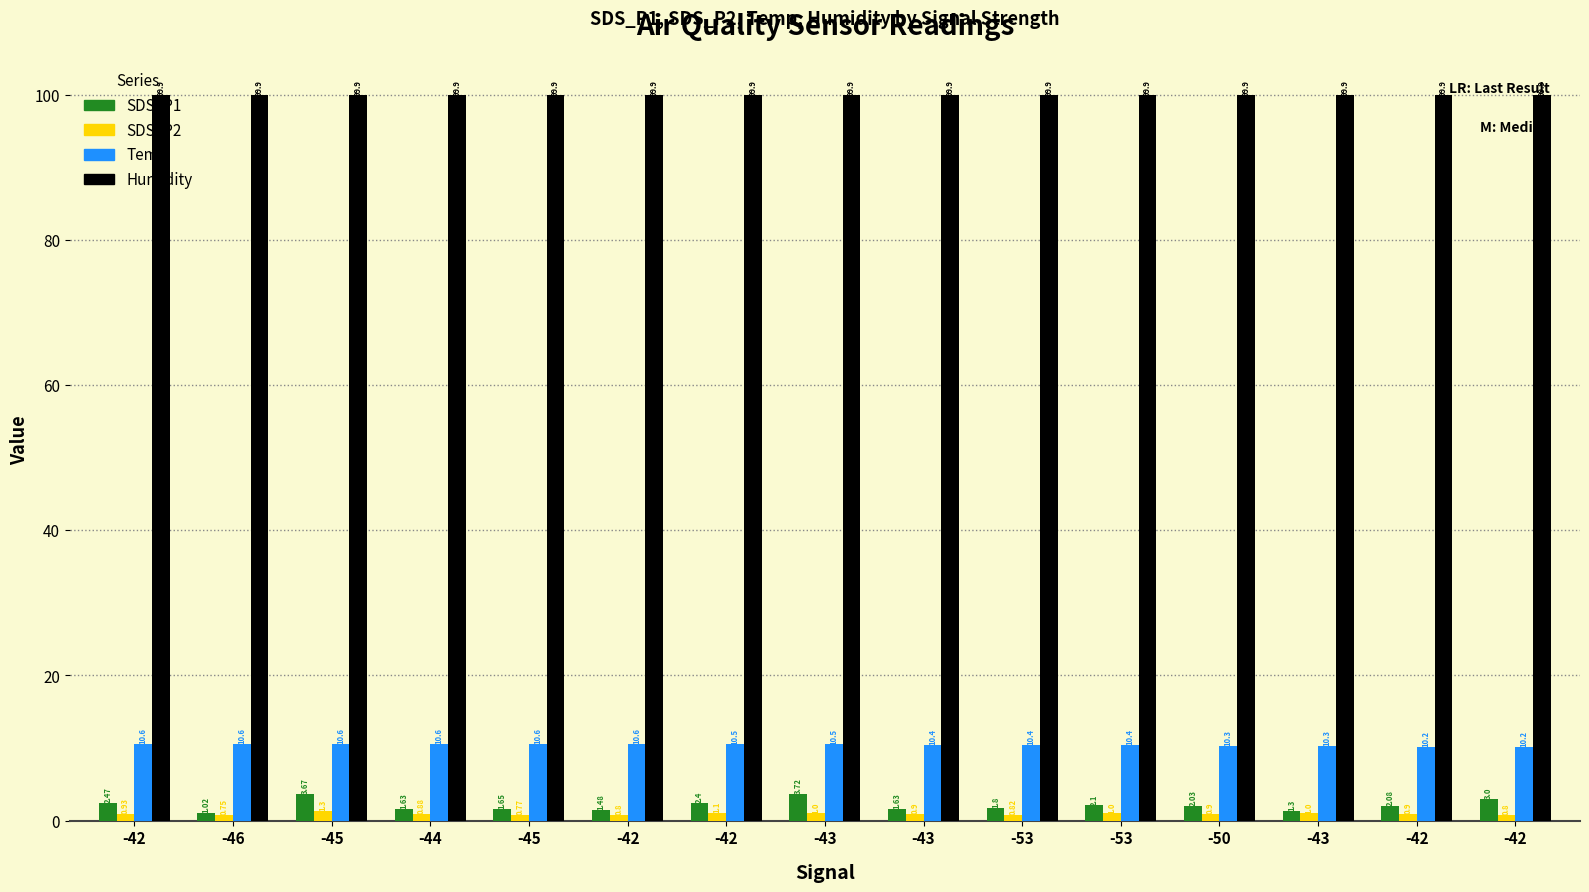

What is the approximate value of Humidity at -44?

99.9